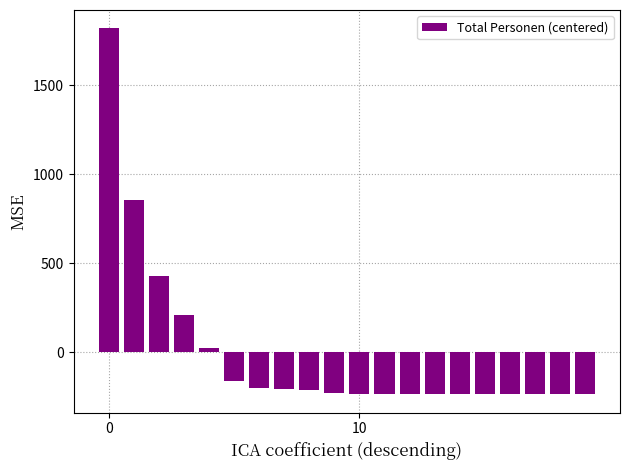

What is the smallest value displayed?

-235.2